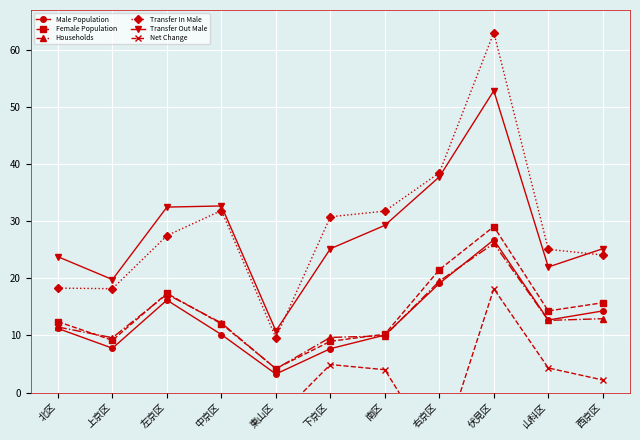

List the series in order of their peak value, lowest first.

Net Change, Households, Male Population, Female Population, Transfer Out Male, Transfer In Male